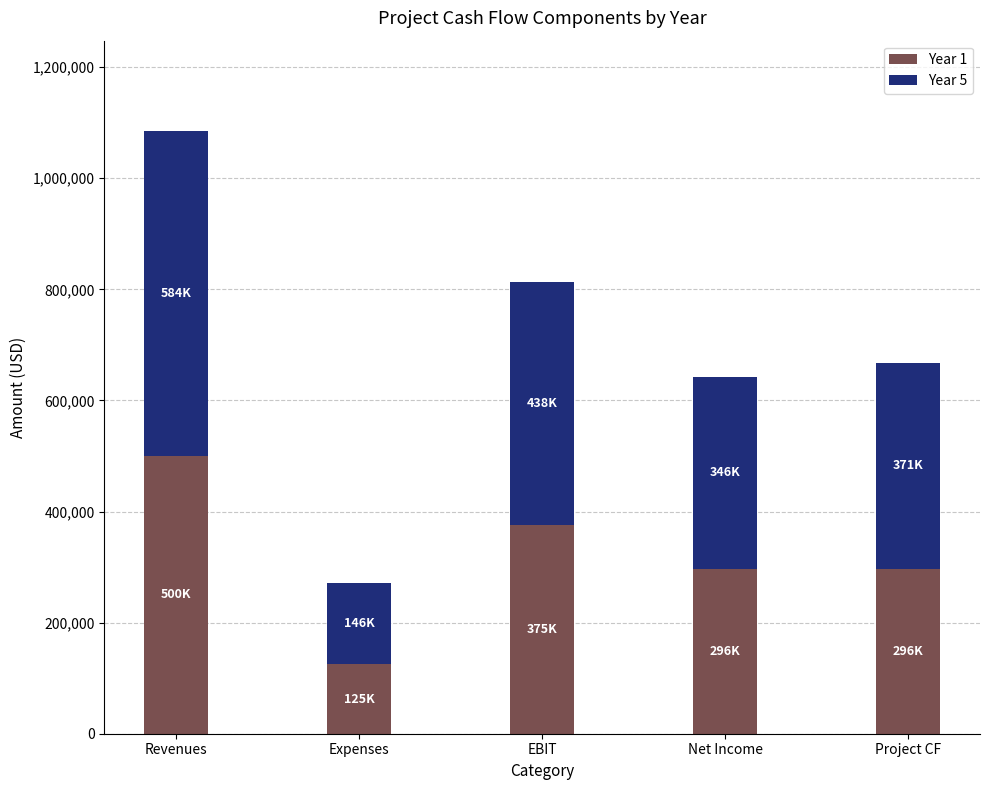

Are the bars grouped side by side (vs. stacked)?

No